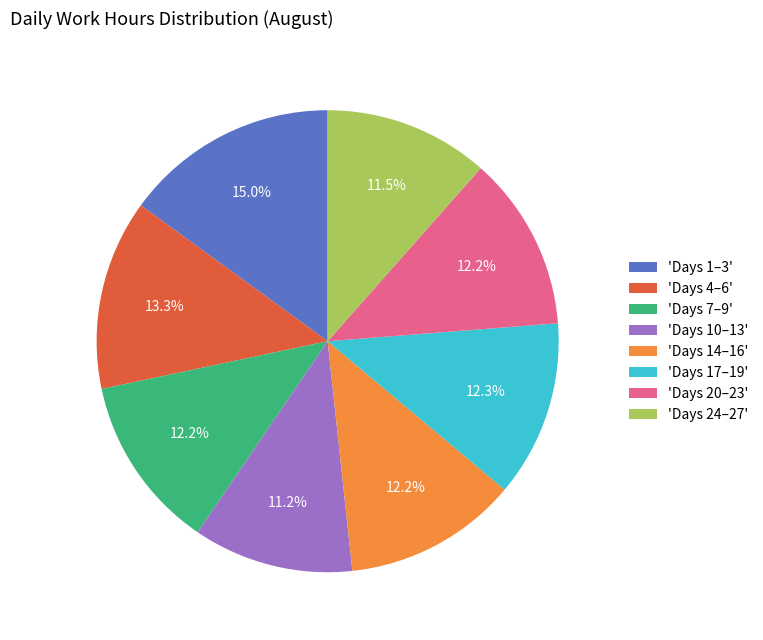

What is the ratio of the value at 'Days 17–19' to the value at 'Days 4–6'?

0.9